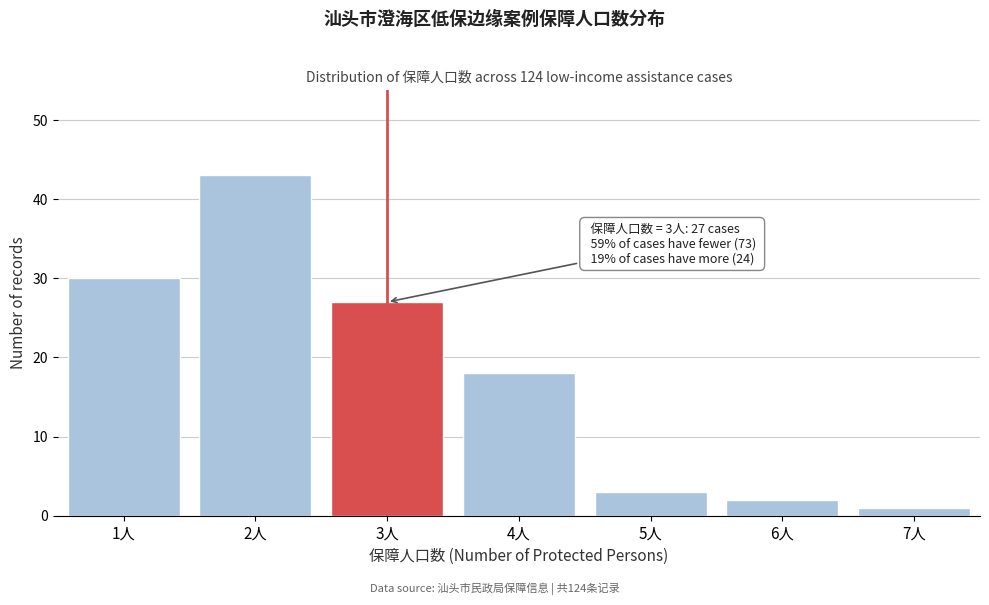

Reading left to right, what are all the values shown in this chart?

30	43	27	18	3	2	1